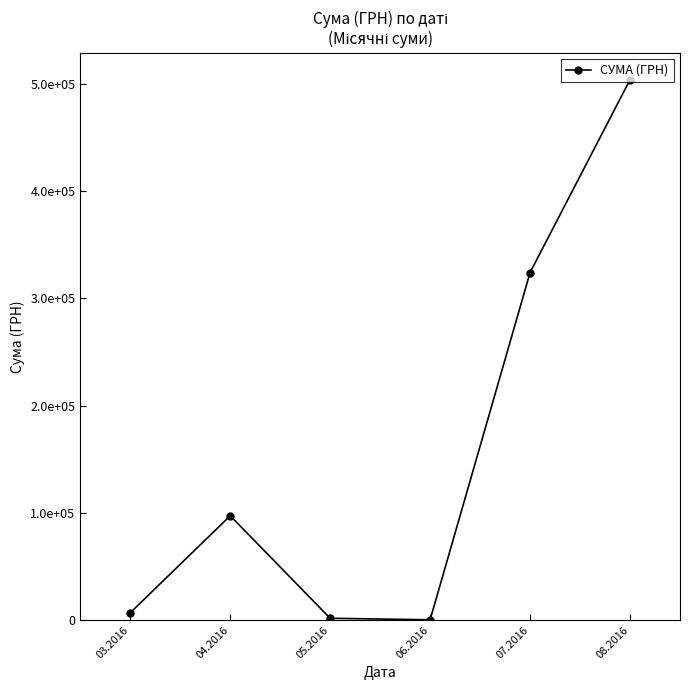

Reading left to right, transcribe all the data shown in this chart.

6787.0	97307.0	1653.3	240.0	324204.5	504102.8